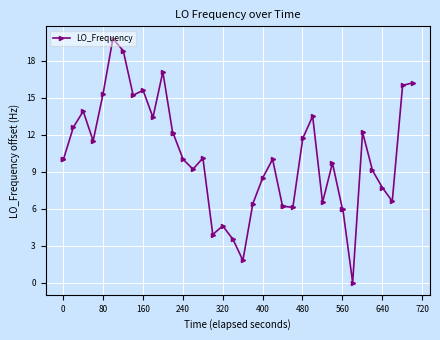

True or false: there are more than 2 points higher than both neighbors.

True